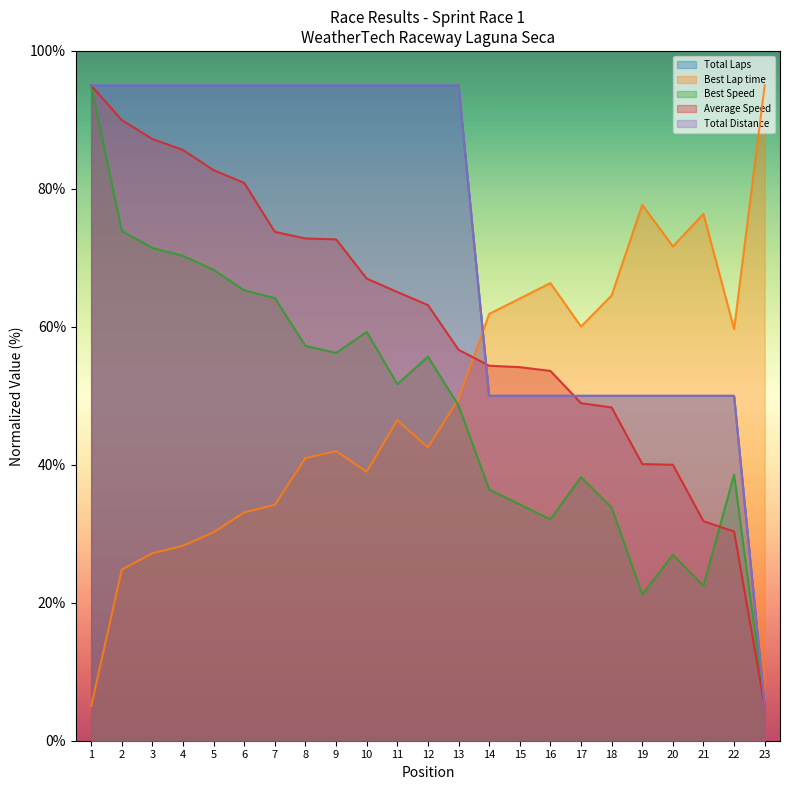

How many lines are shown in the chart?

5